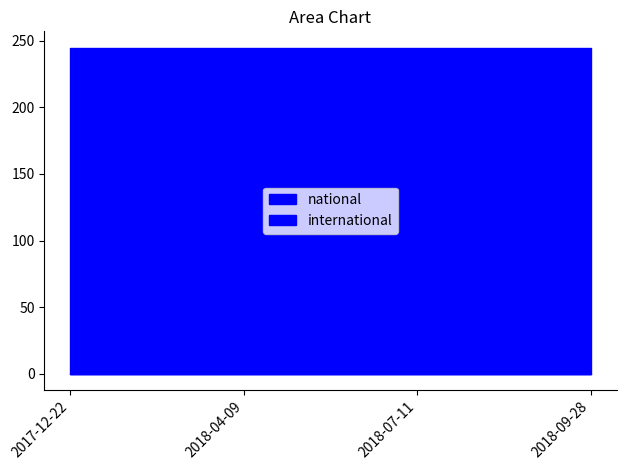

Reading right to left, what are all the values shown in this chart?

national: 2018-09-28=245	2018-07-11=245	2018-04-09=245	2017-12-22=245
international: 2018-09-28=0	2018-07-11=0	2018-04-09=0	2017-12-22=0